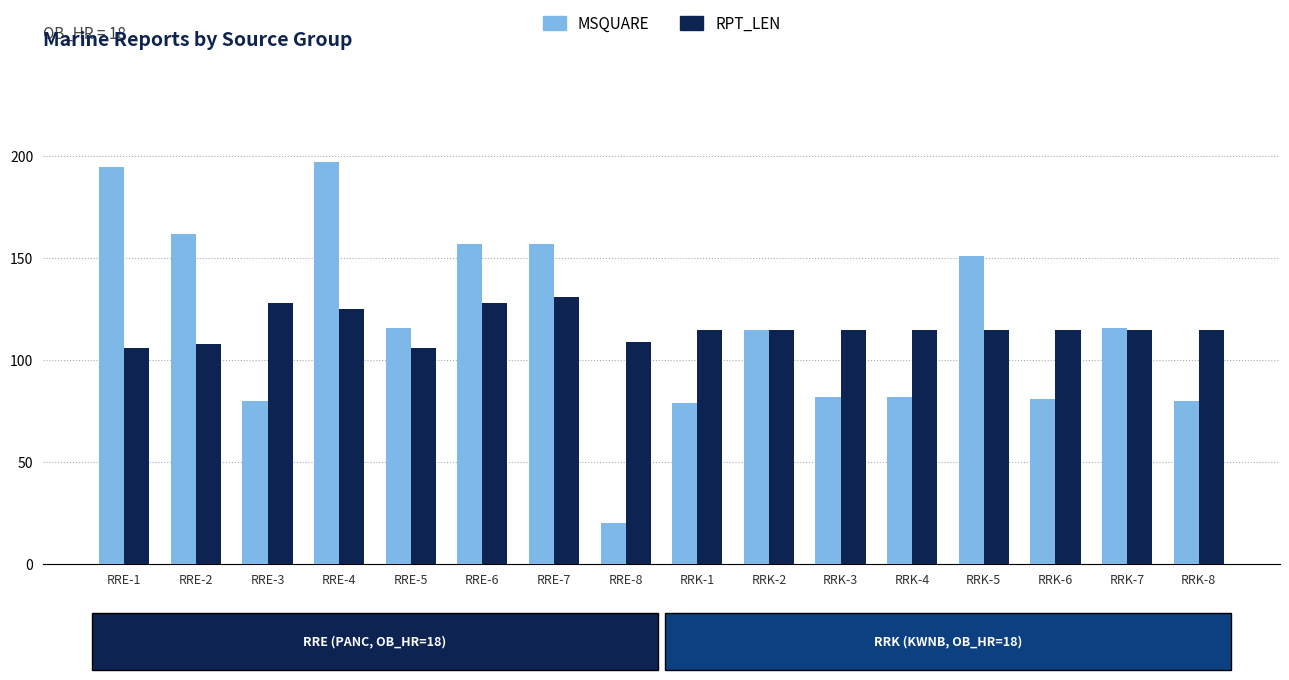

What is the label of the 13th bar from the right?

RRE-4